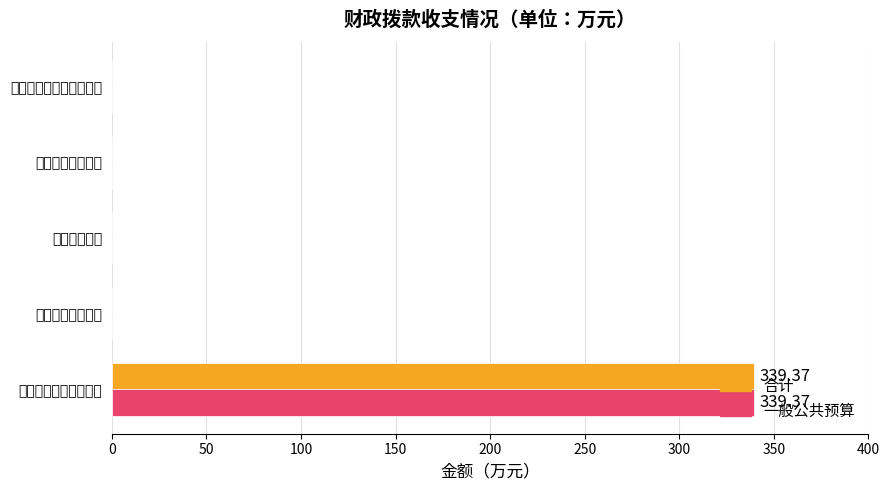

How many distinct data groups are displayed?

2